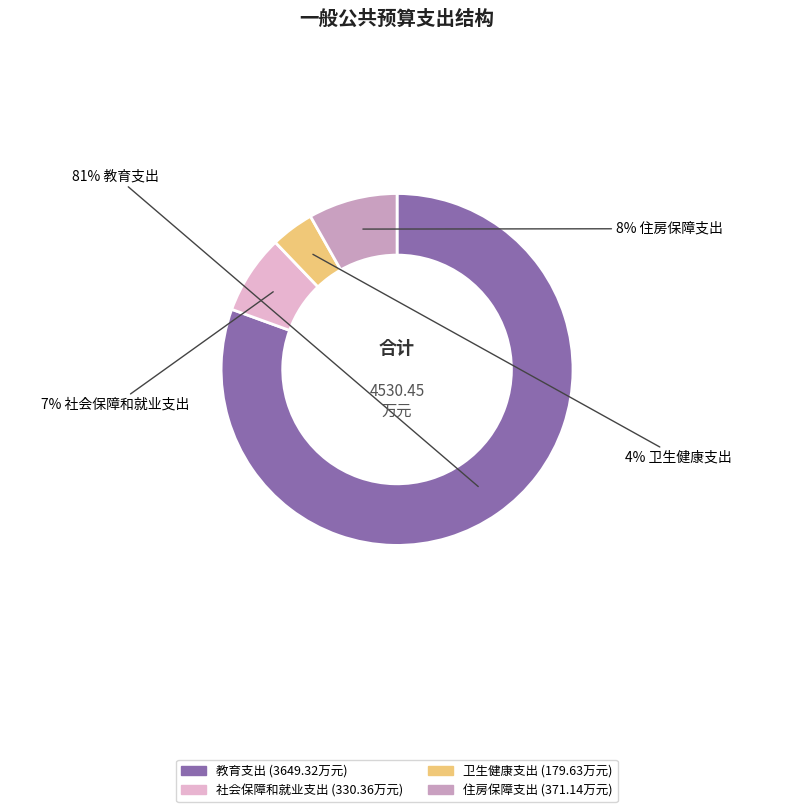

Is 住房保障支出 the majority of the pie?

No